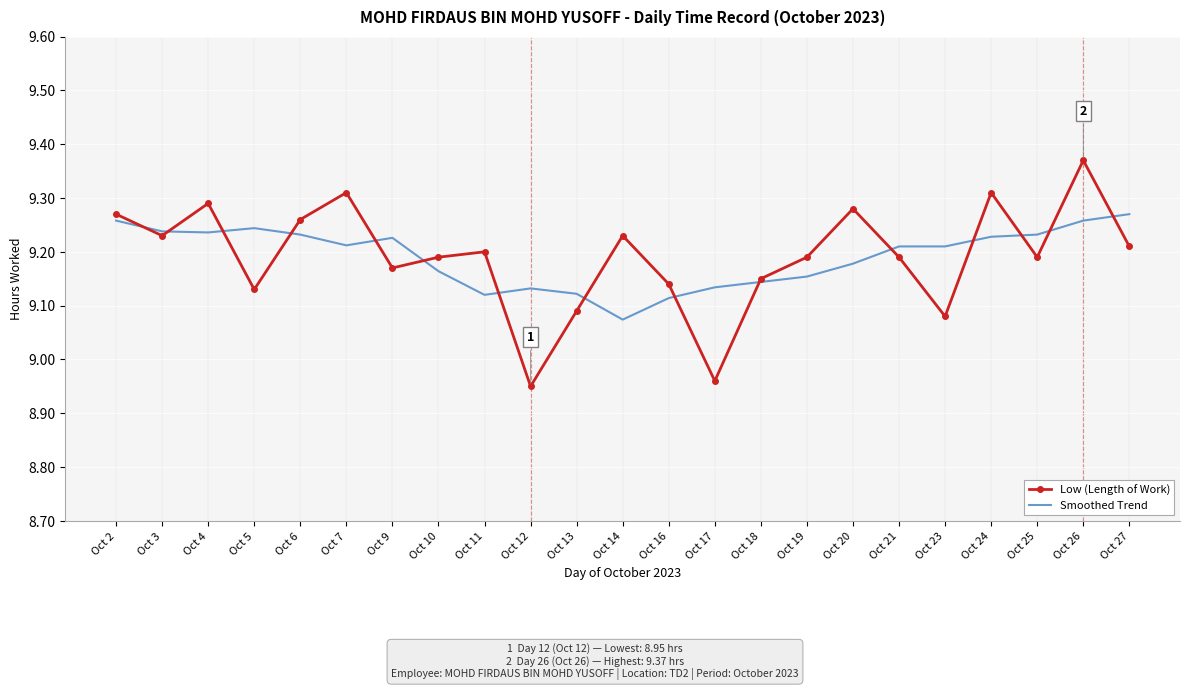

Is the value of Smoothed Trend at Oct 14 greater than the value of Low (Length of Work) at Oct 14?

No